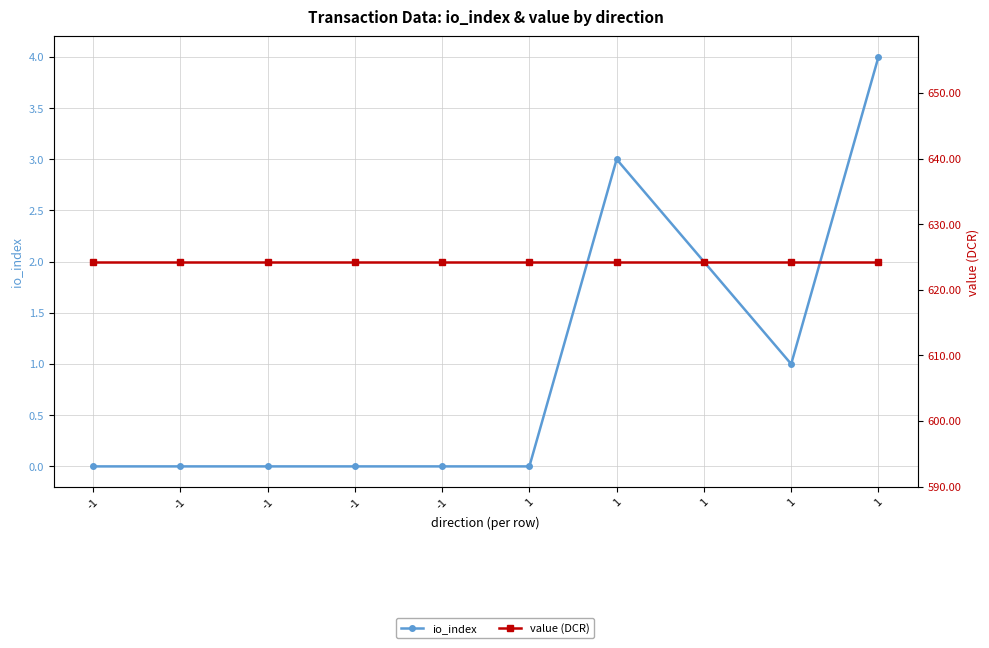

What is the approximate value of value (DCR) at 1?

624.3